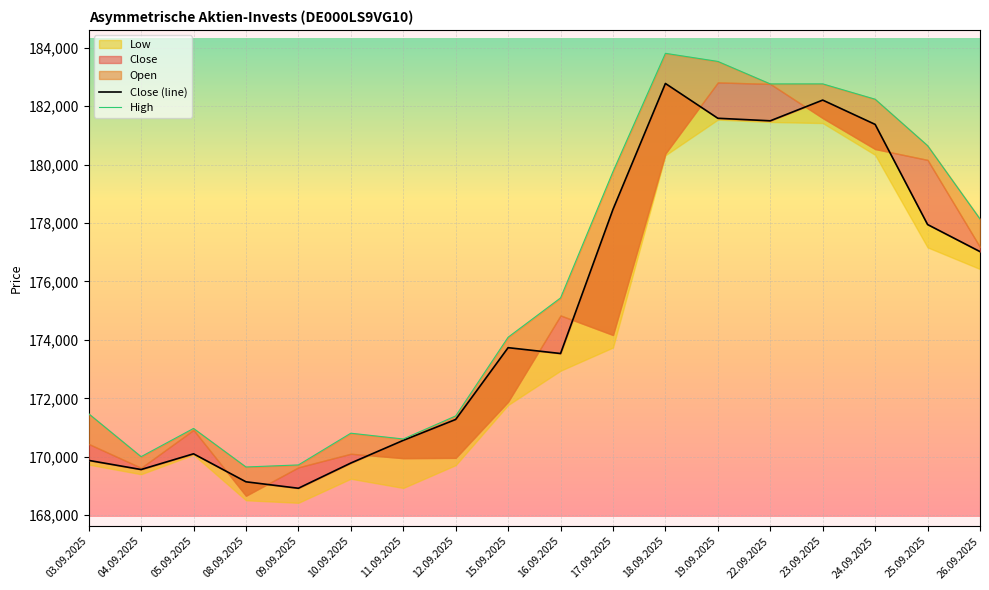

List the labels in order of High value, largest first.

18.09.2025, 19.09.2025, 23.09.2025, 22.09.2025, 24.09.2025, 25.09.2025, 17.09.2025, 26.09.2025, 16.09.2025, 15.09.2025, 03.09.2025, 12.09.2025, 05.09.2025, 10.09.2025, 11.09.2025, 04.09.2025, 09.09.2025, 08.09.2025